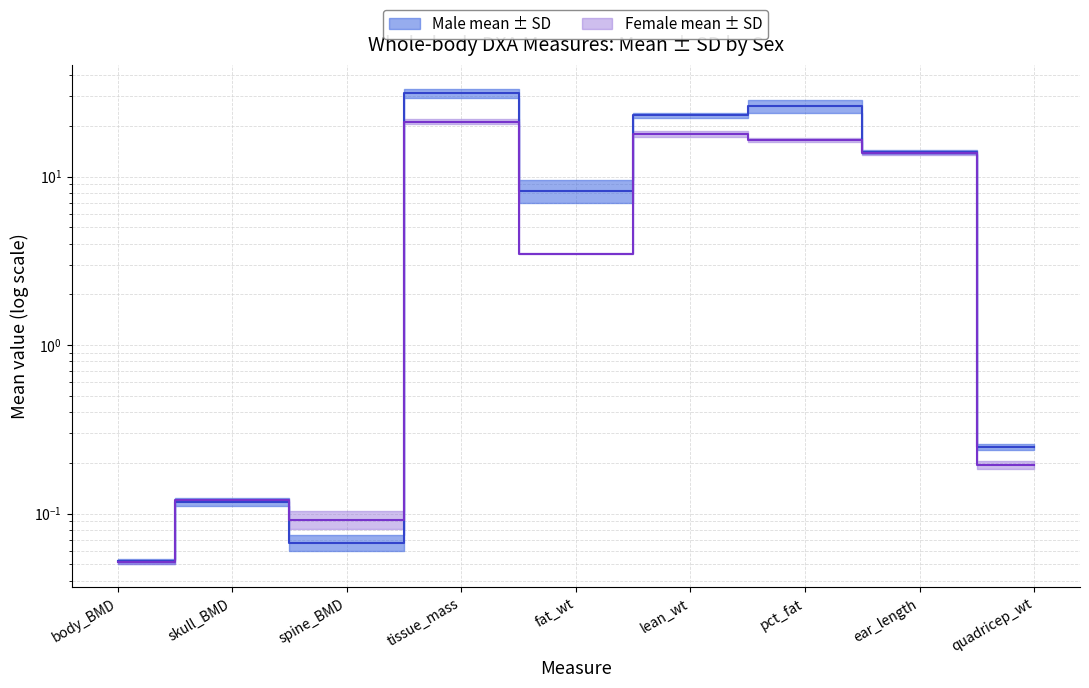

Which series has the largest range (max minus min)?

mean_male